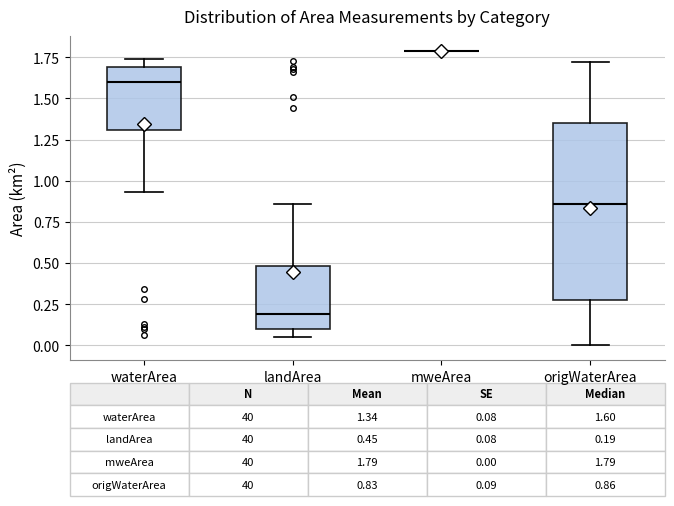

Which box is the tallest, from its lower edge to its upper edge?

origWaterArea